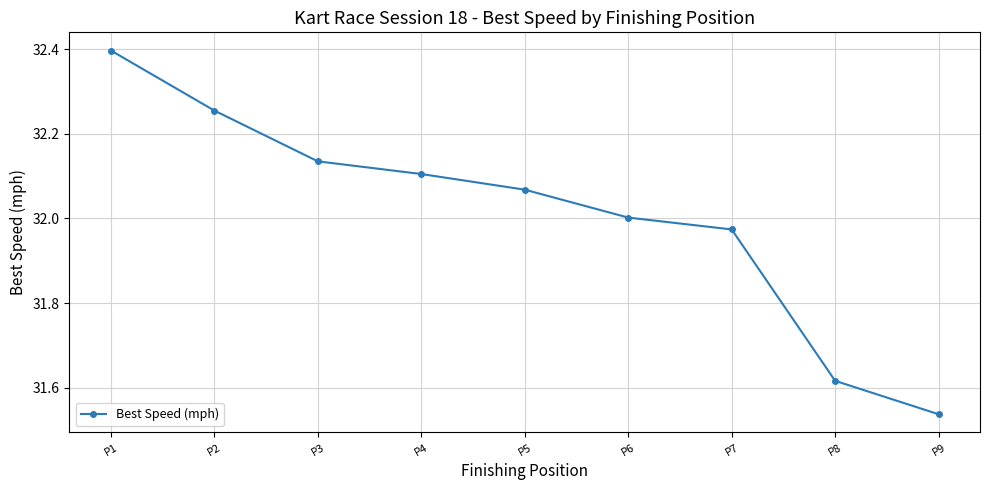

Which label corresponds to the largest value in the chart?

P1